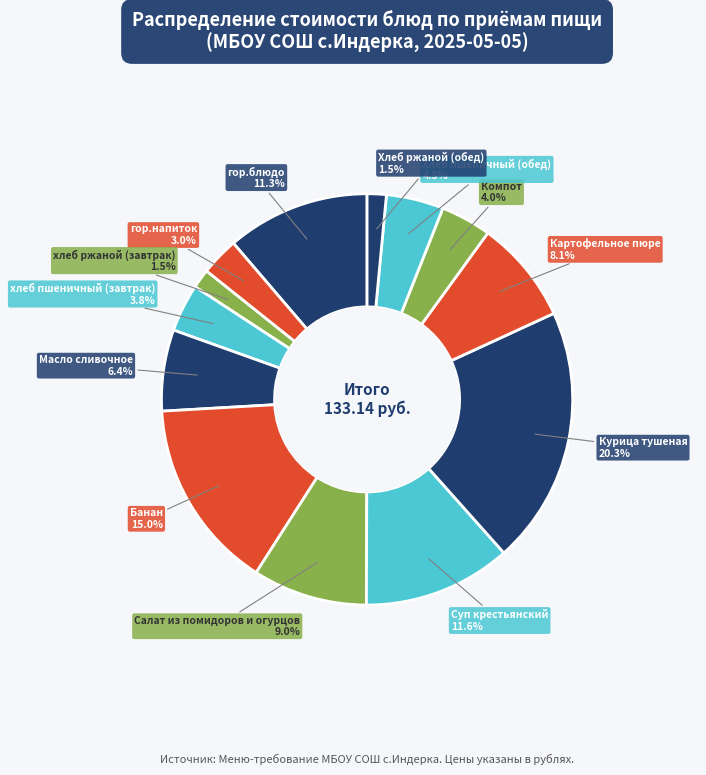

Between Хлеб ржаной (обед) and гор.блюдо, which is larger?

гор.блюдо